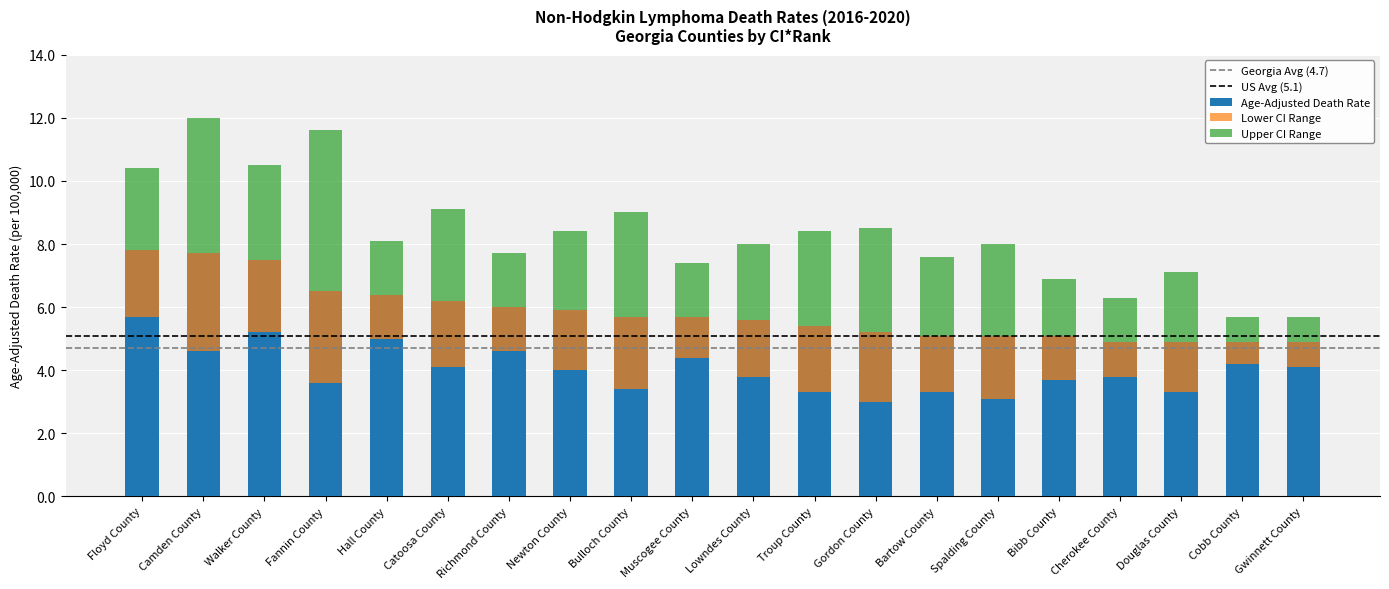

What is the difference between the highest and lowest values at Bartow County?

4.3